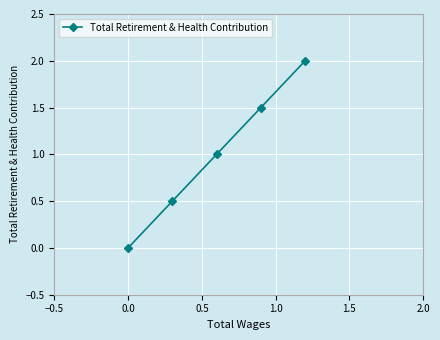

How many distinct data groups are displayed?

1